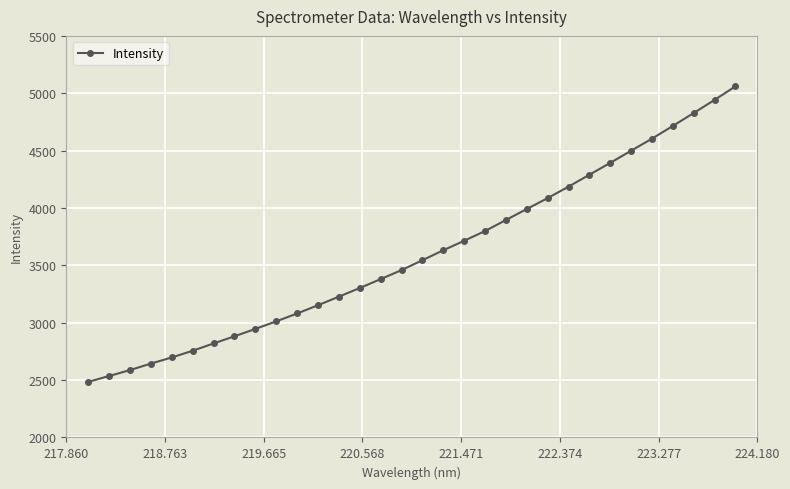

What is the minimum value shown in the chart?

2484.0